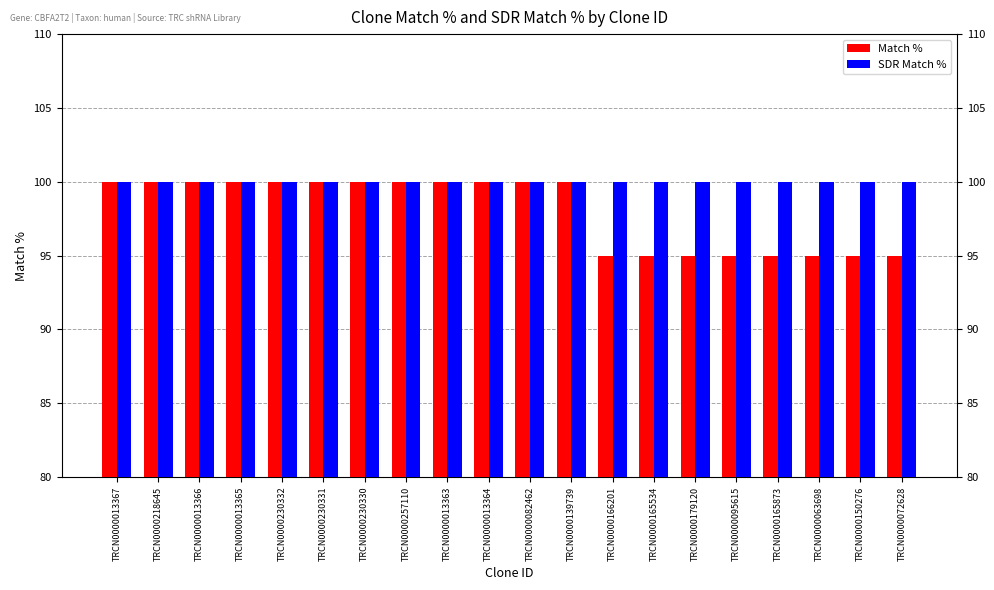

What is the average value of the SDR Match % series?

100